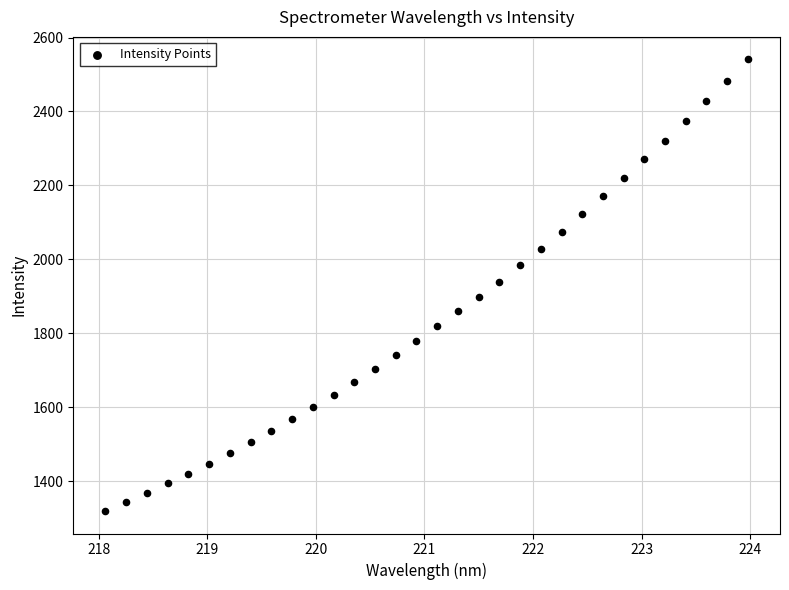

What is the range of X values (max minus min)?

5.9